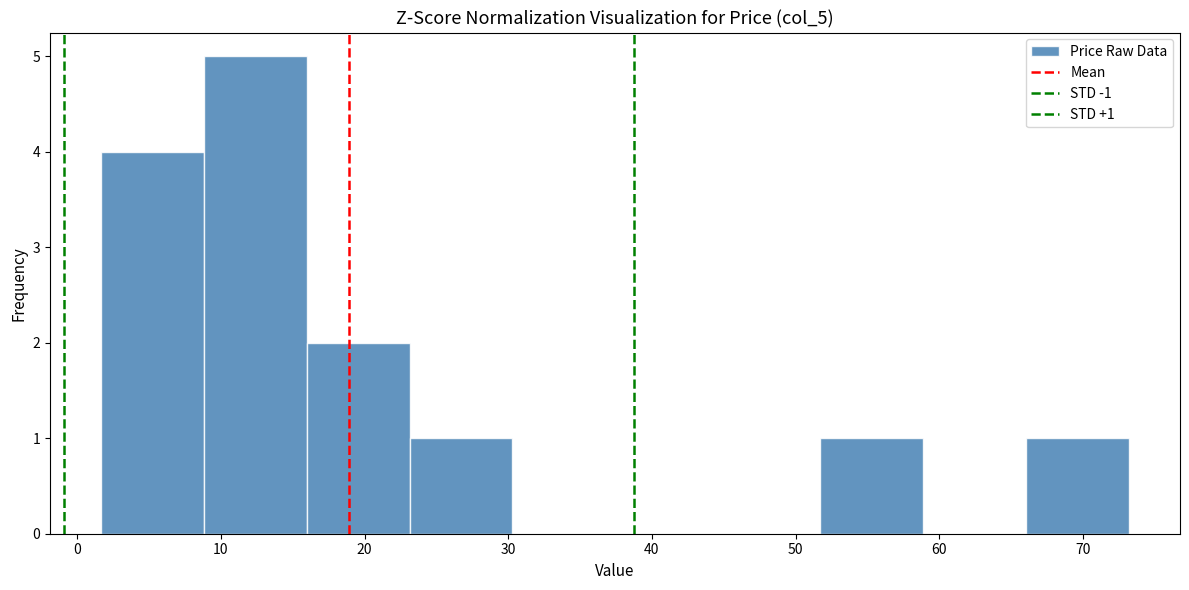

Which range on the x-axis has the tallest bar?

9 to 16